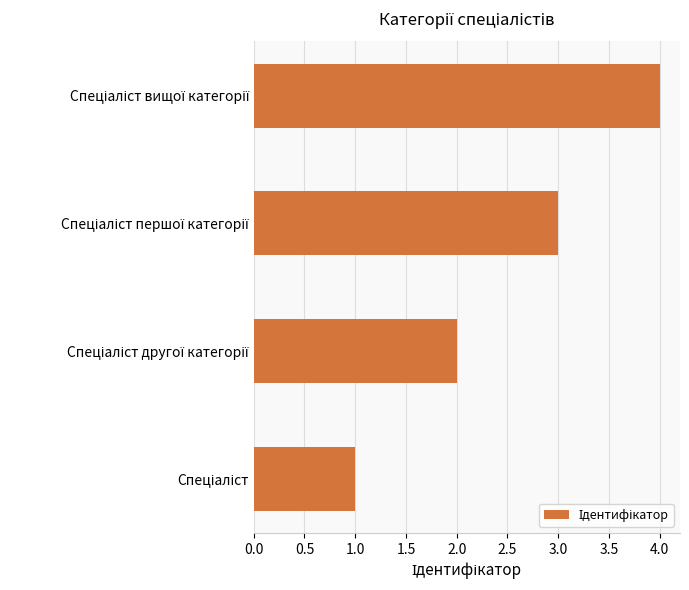

What is the sum of all values?

10